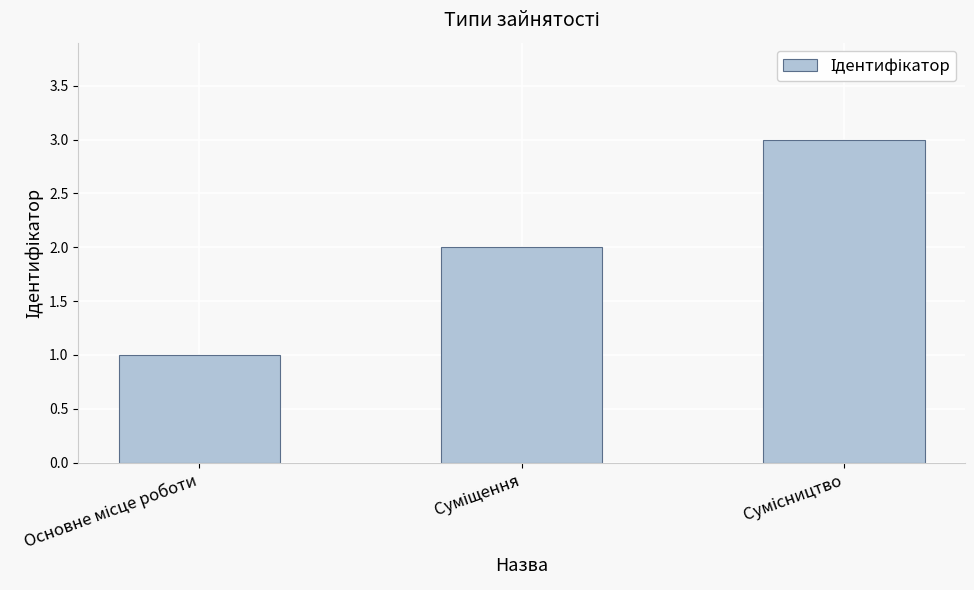

Reading left to right, what are all the values shown in this chart?

1	2	3